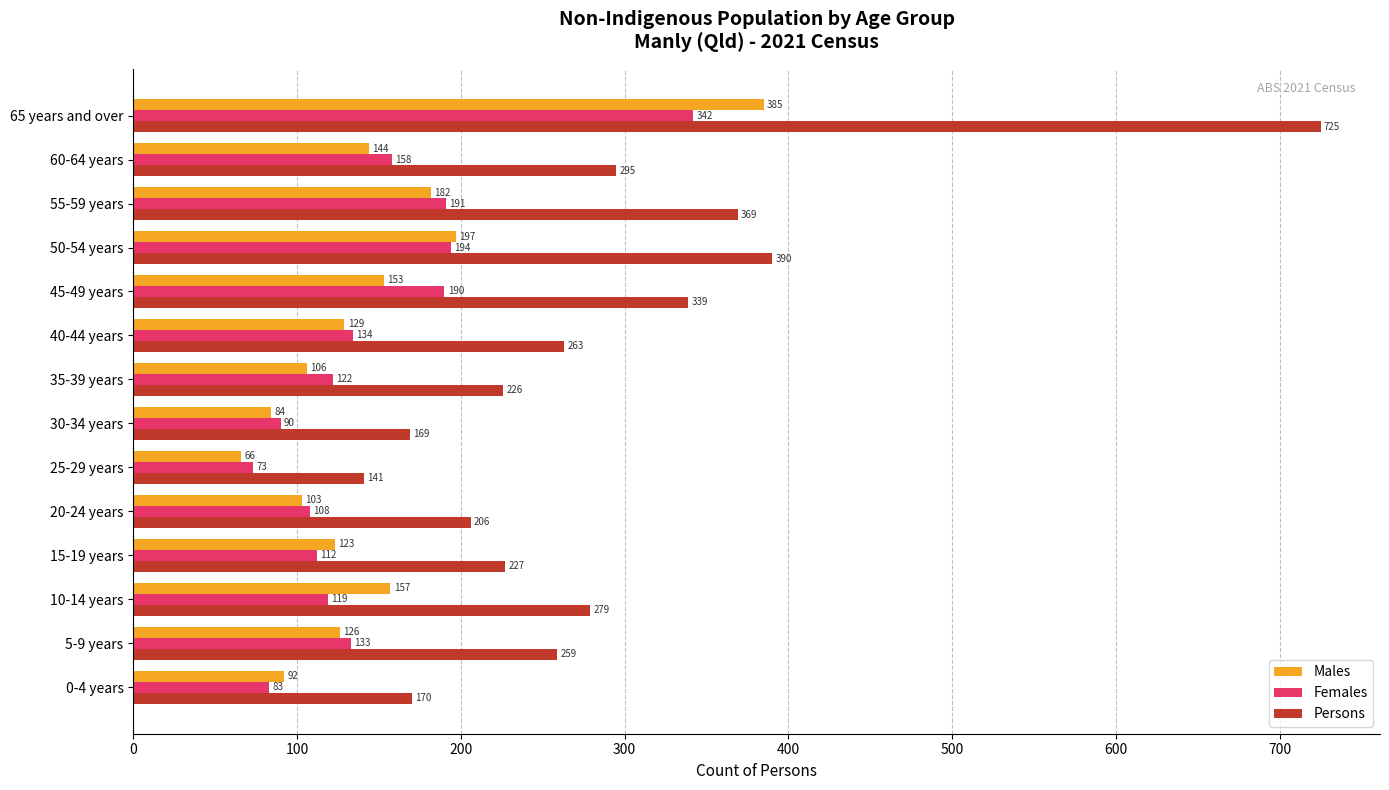

At which category does the chart reach its minimum across all series?

25-29 years